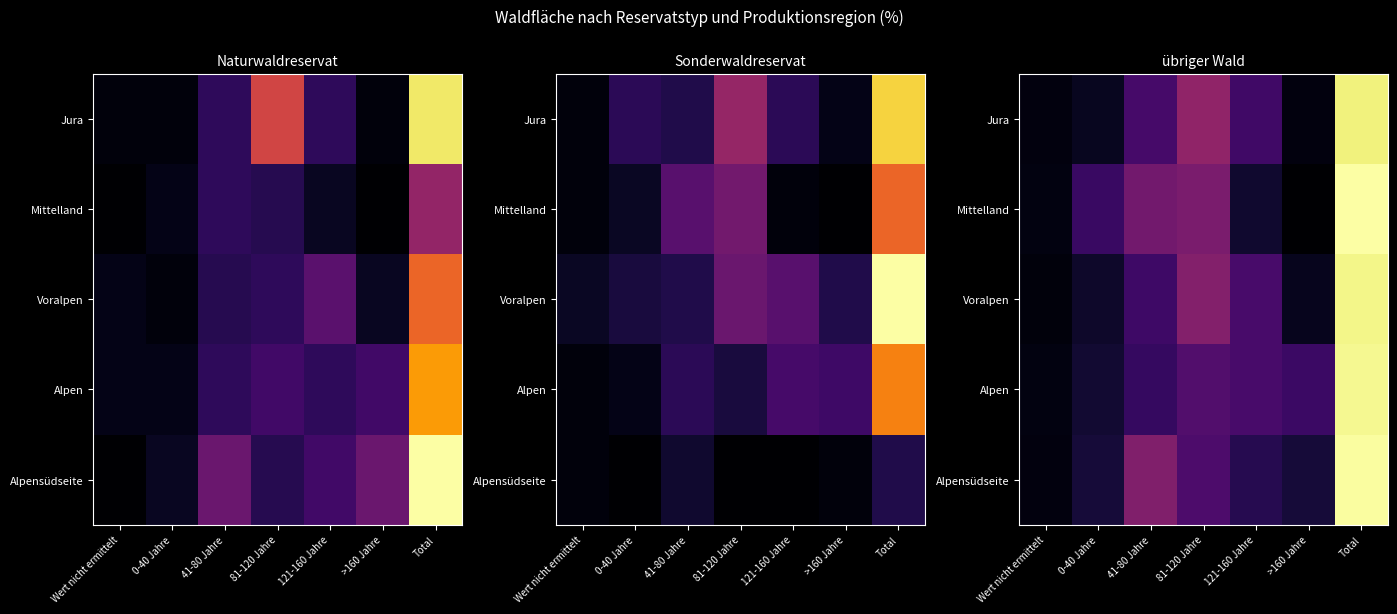

At 121-160 Jahre, list the series in order from largest to smallest.

Voralpen, Alpen, Jura, Alpensüdseite, Mittelland